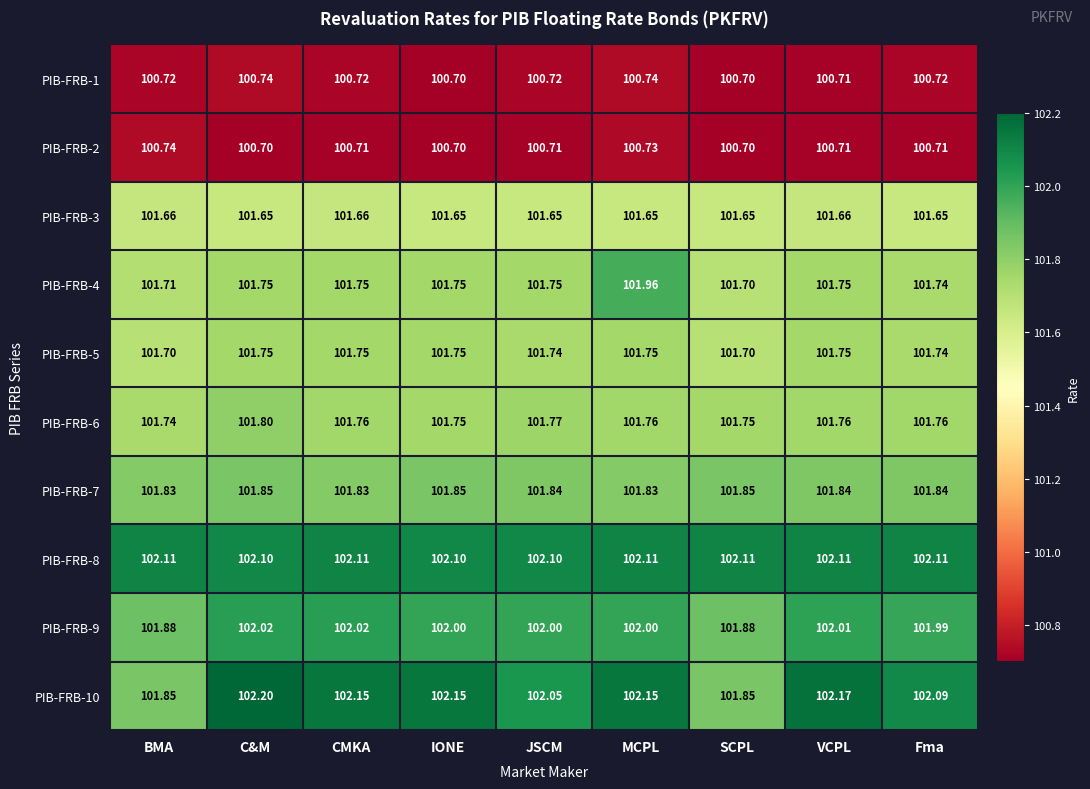

At which label does PIB-FRB-10 first exceed 102?

C&M